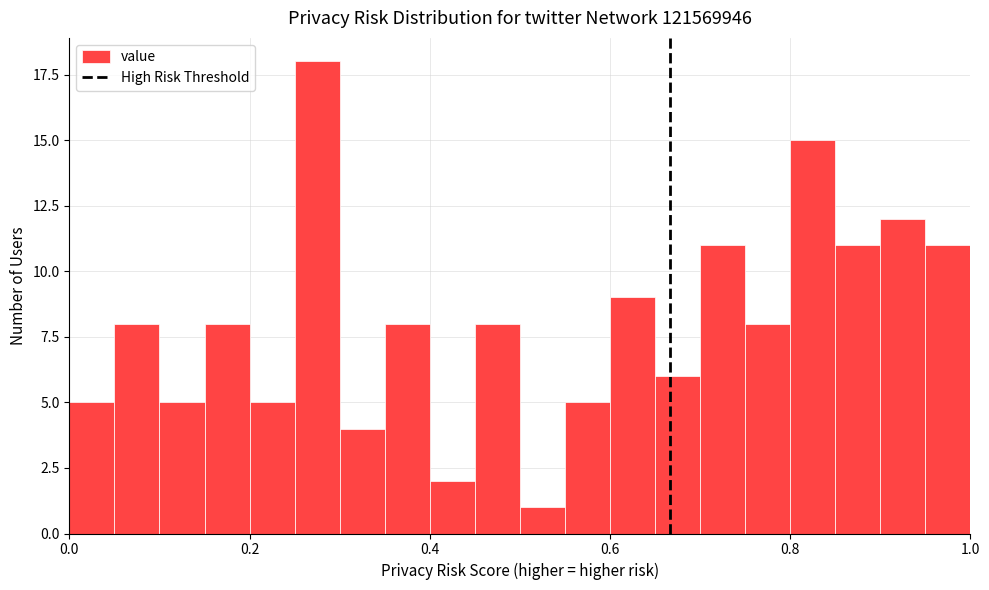

Around what value on the x-axis is the tallest bar? Give the approximate position of its centre, as read against the axis.

0.28